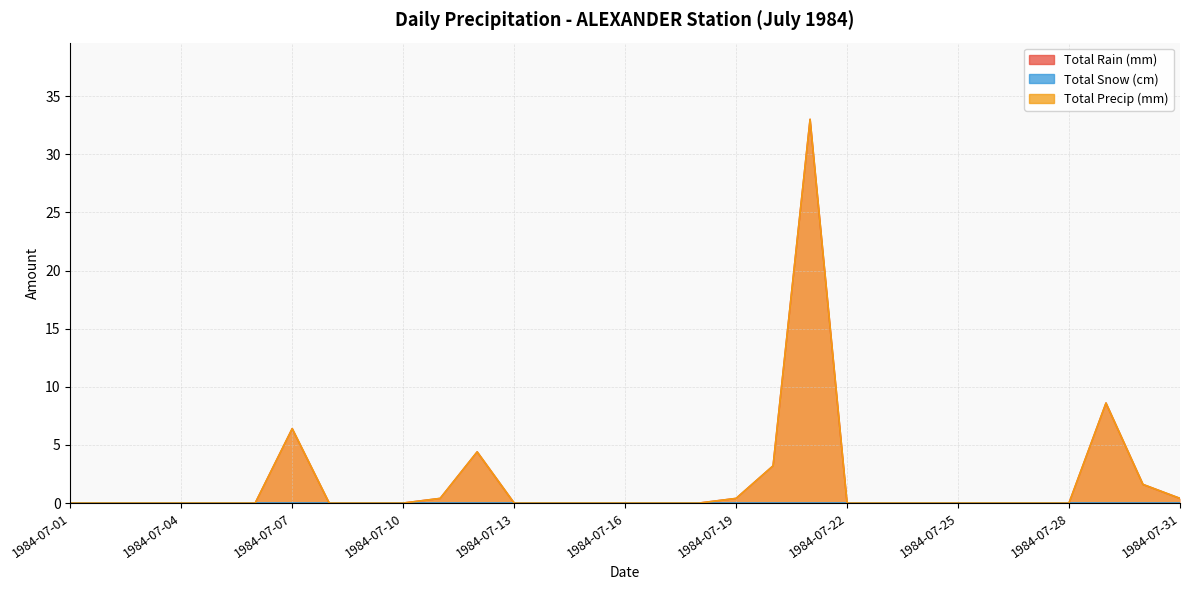

Which category has the lowest value across all series?

1984-07-01